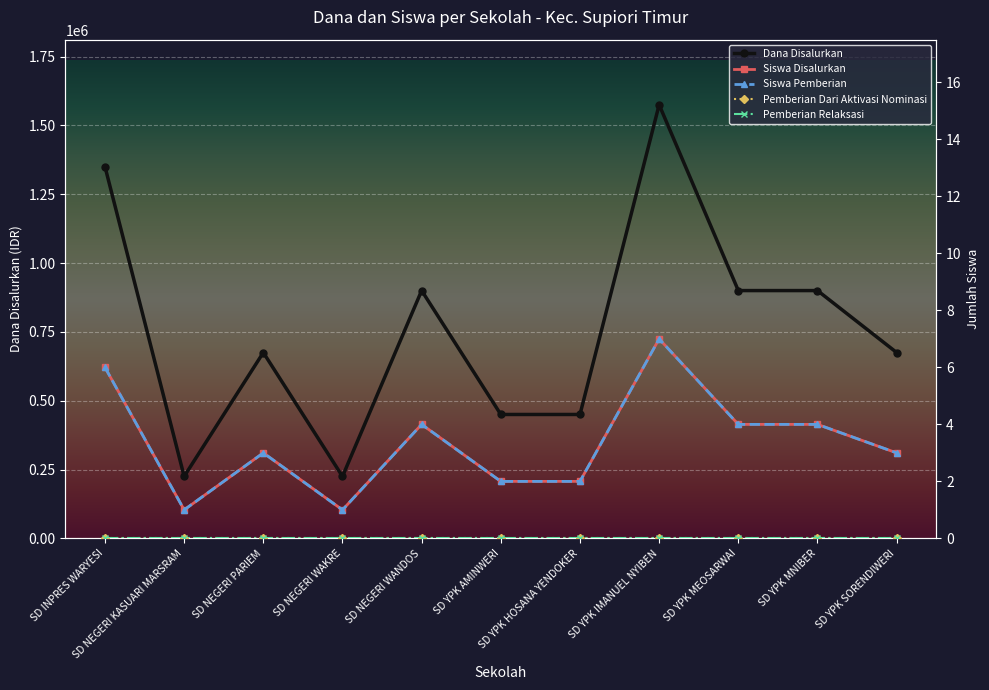

At SD YPK SORENDIWERI, list the series in order from largest to smallest.

Dana Disalurkan, Siswa Disalurkan, Siswa Pemberian